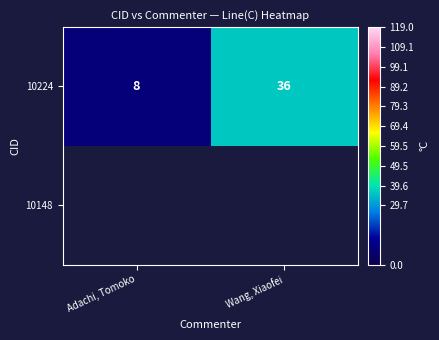

At which label does 10224 reach its minimum?

Adachi, Tomoko